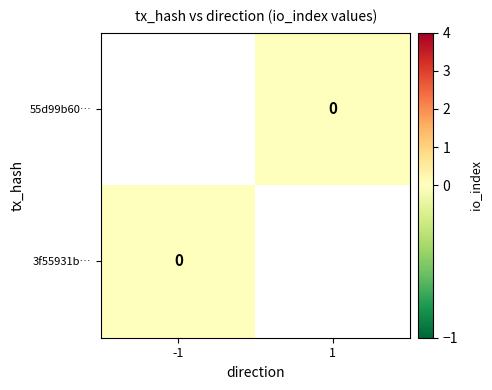

The value of 3f55931baa51e44056cdafc341e76cbfe9ac85e at direction is -1. True or false?

True